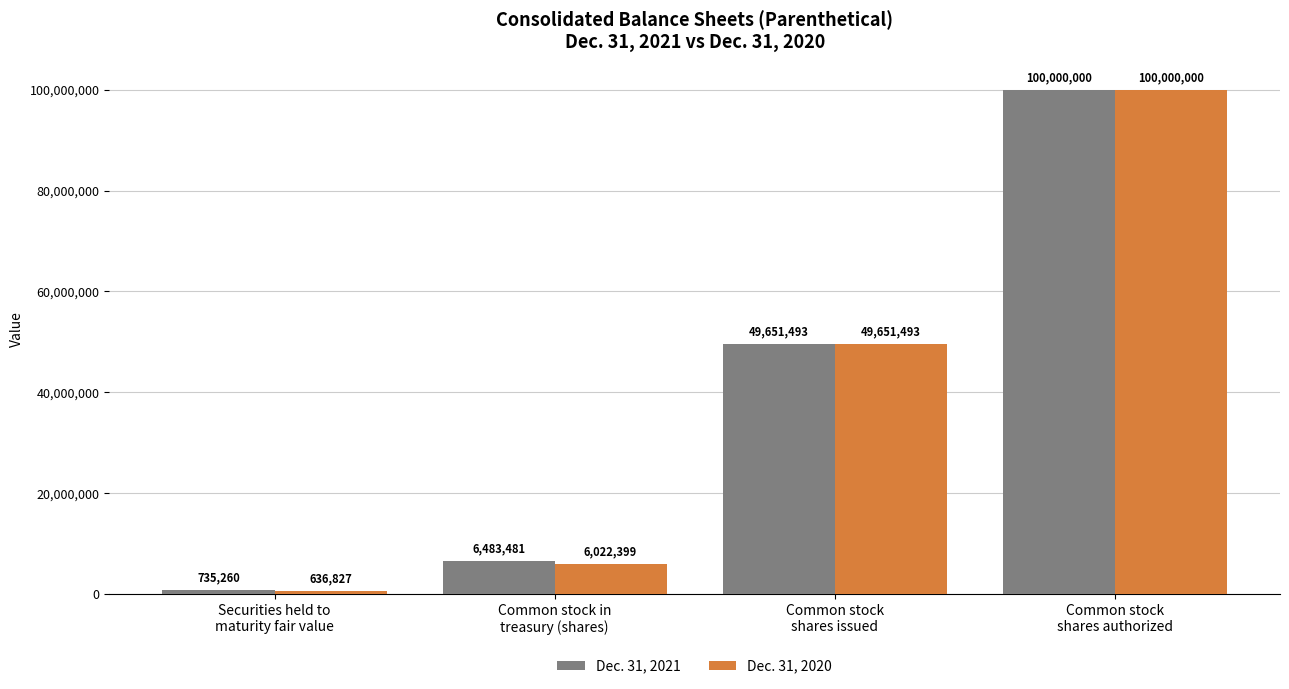

At which category is the sum across all series the highest?

Common stock
shares authorized